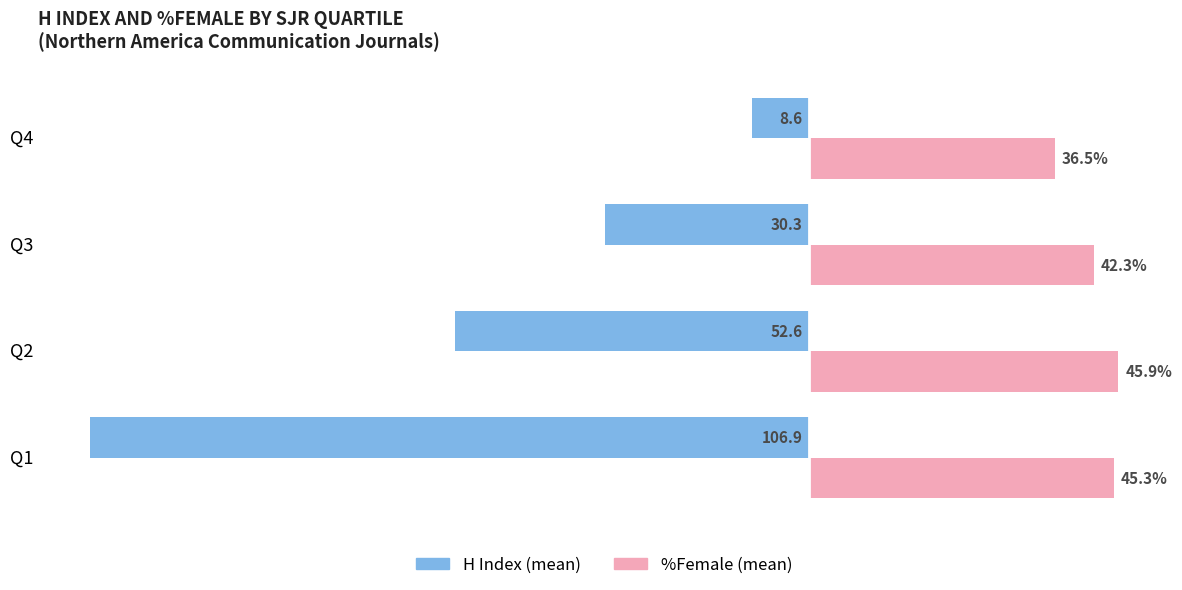

Rank the categories by %Female (mean) value from lowest to highest.

Q4, Q3, Q1, Q2